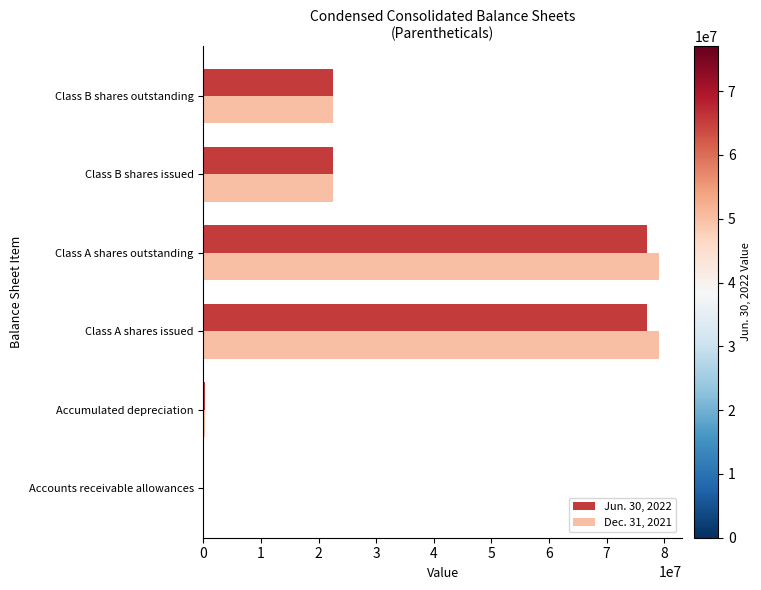

What is the maximum value for Dec. 31, 2021?

79113916